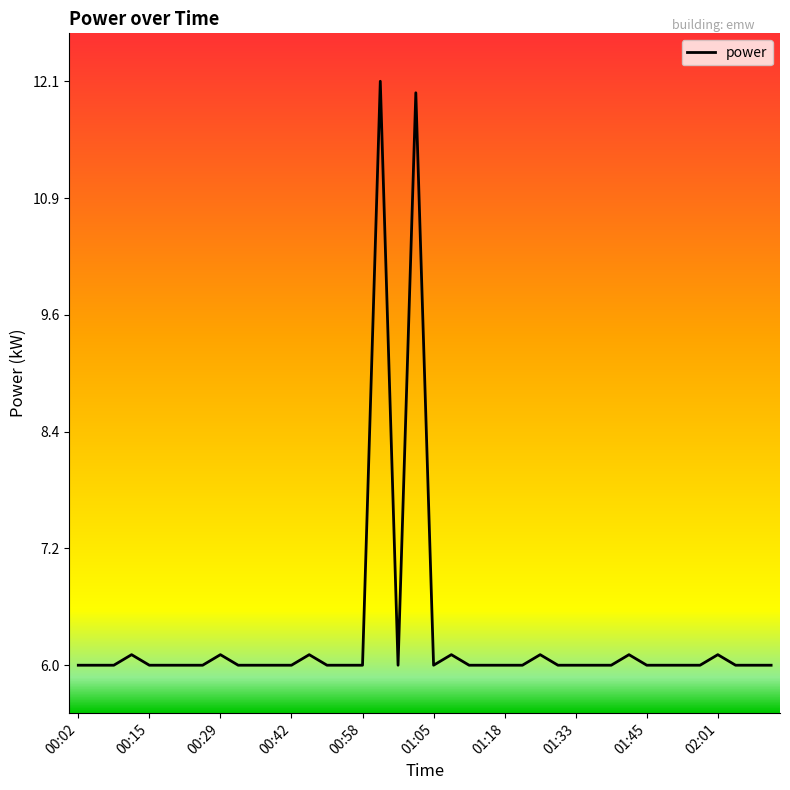

What is the maximum value shown in the chart?

12.1